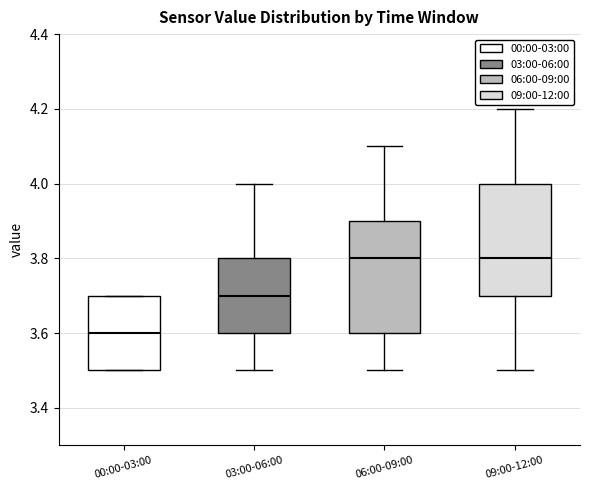

Reading left to right, transcribe this box plot: for each box, give where its median line is, the range the box spans, and where its two whiskers end, as read against the y-axis. The values are not printed on the chart, so give them approximately, as read against the axis.

00:00-03:00: median 3.6, box 3.5 to 3.7, whiskers 3.5 to 3.7
03:00-06:00: median 3.7, box 3.6 to 3.8, whiskers 3.5 to 4.0
06:00-09:00: median 3.8, box 3.6 to 3.9, whiskers 3.5 to 4.1
09:00-12:00: median 3.8, box 3.7 to 4.0, whiskers 3.5 to 4.2